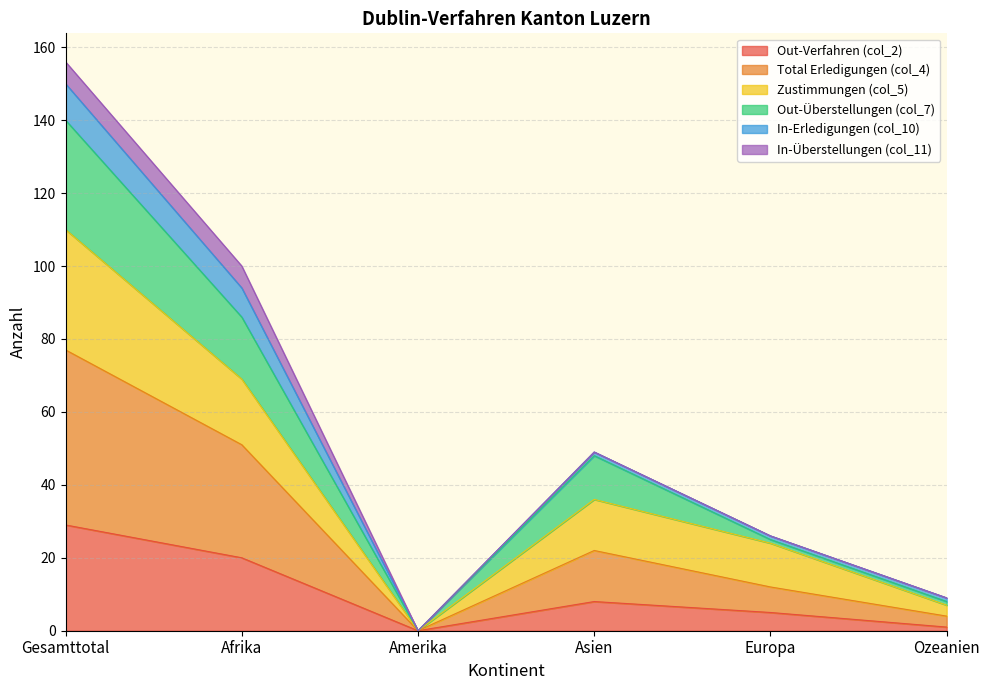

At which label does Out-Verfahren (col_2) reach its peak?

Gesamttotal